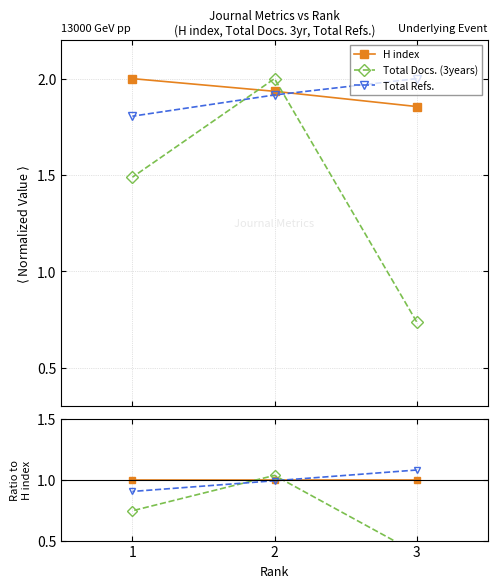

What is the difference between the maximum and minimum values in the Total Refs. series?

0.2